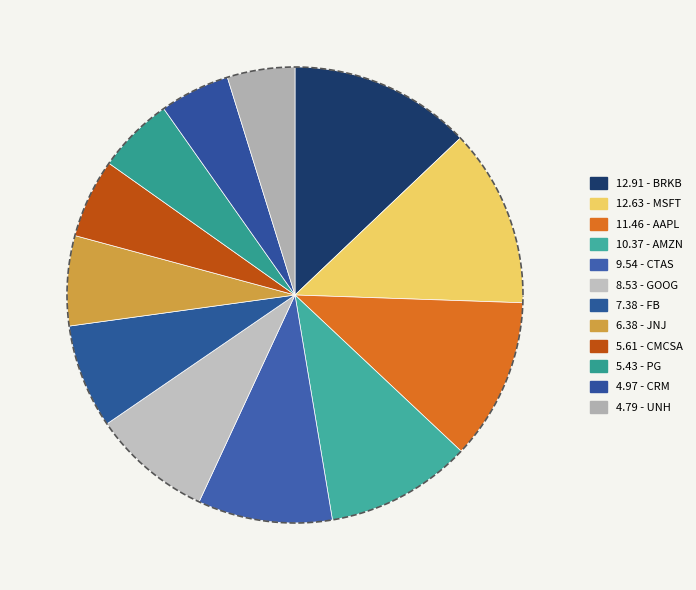

What is the largest slice in the pie chart?

BRKB